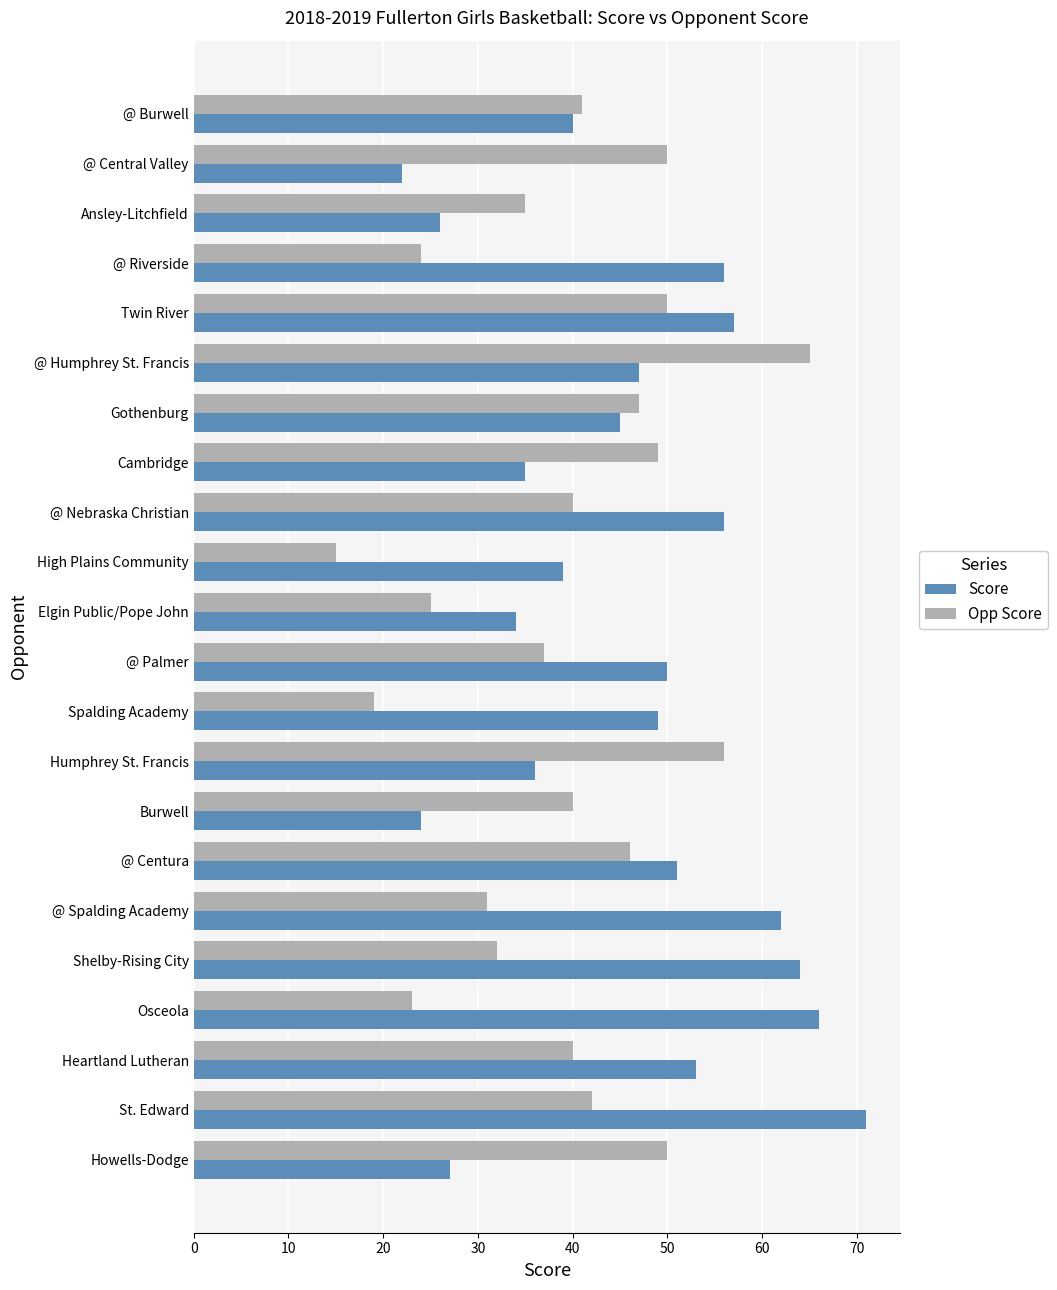

What value does the Score series have at Howells-Dodge?

27